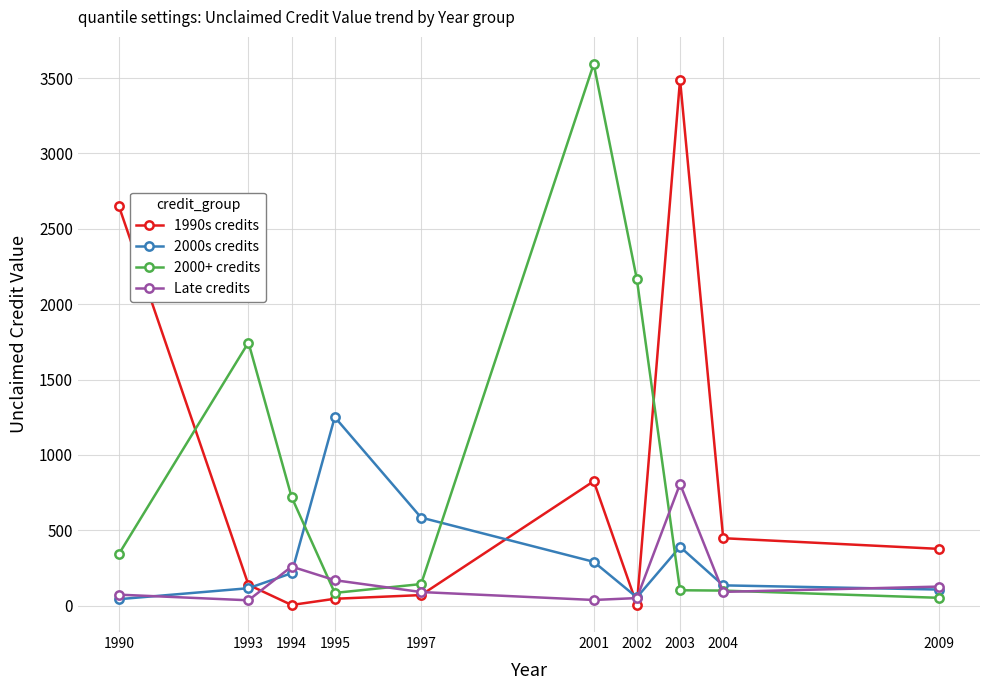

True or false: Late credits has a value of 259.3 at 1994.

True